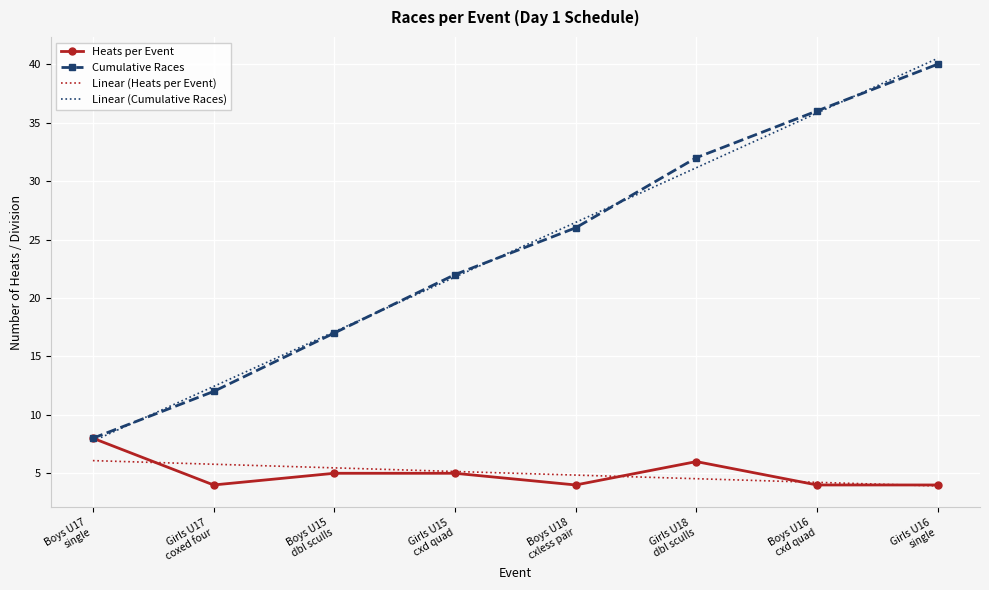

Which category has the highest value in the Heats per Event series?

Boys U17
single